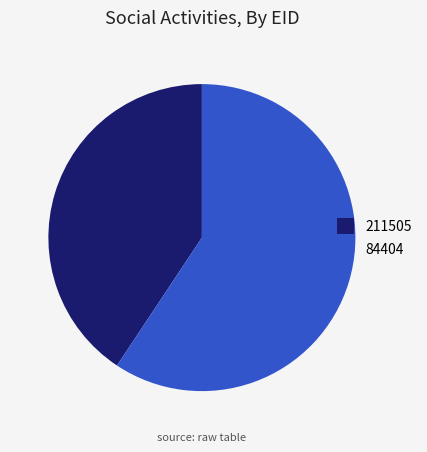

Count the number of slices in the pie.

2